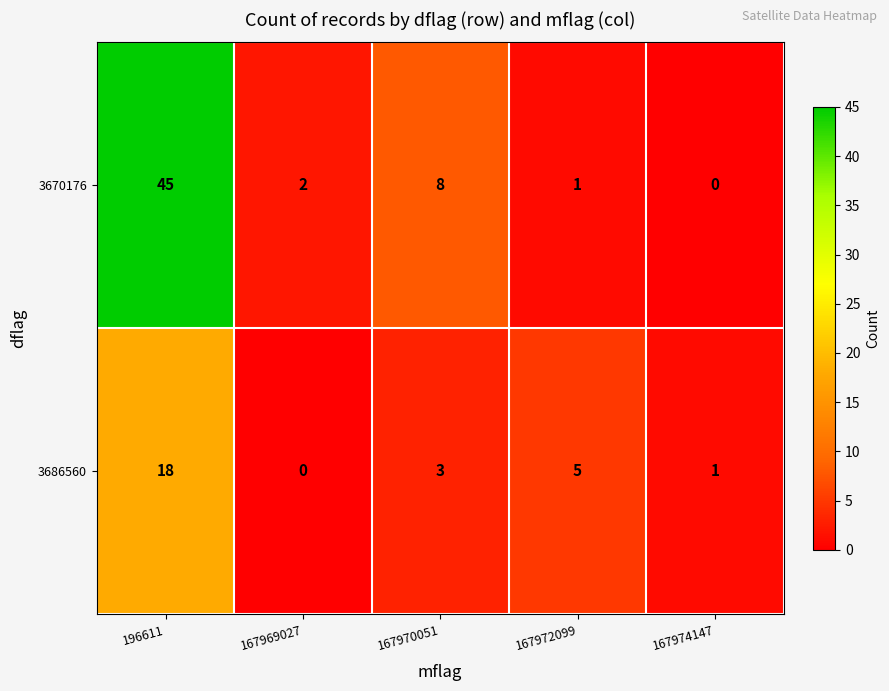

What is the difference between the maximum and minimum values in the 3686560 series?

18